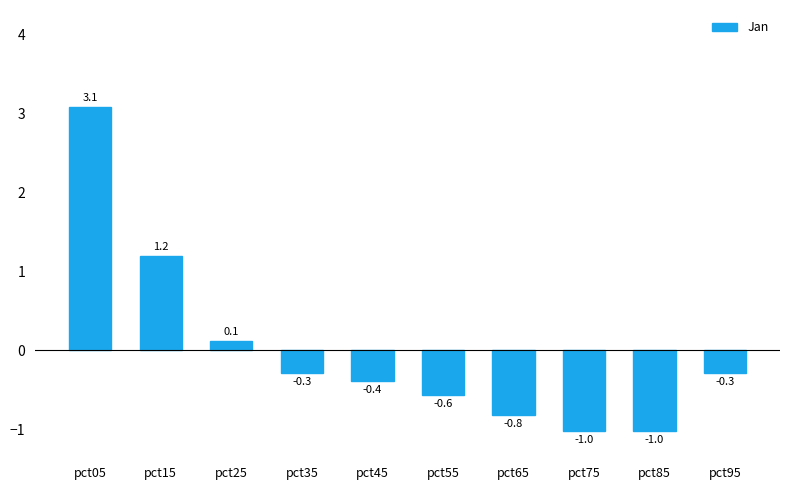

True or false: the data shows -1.0 at pct75.

True